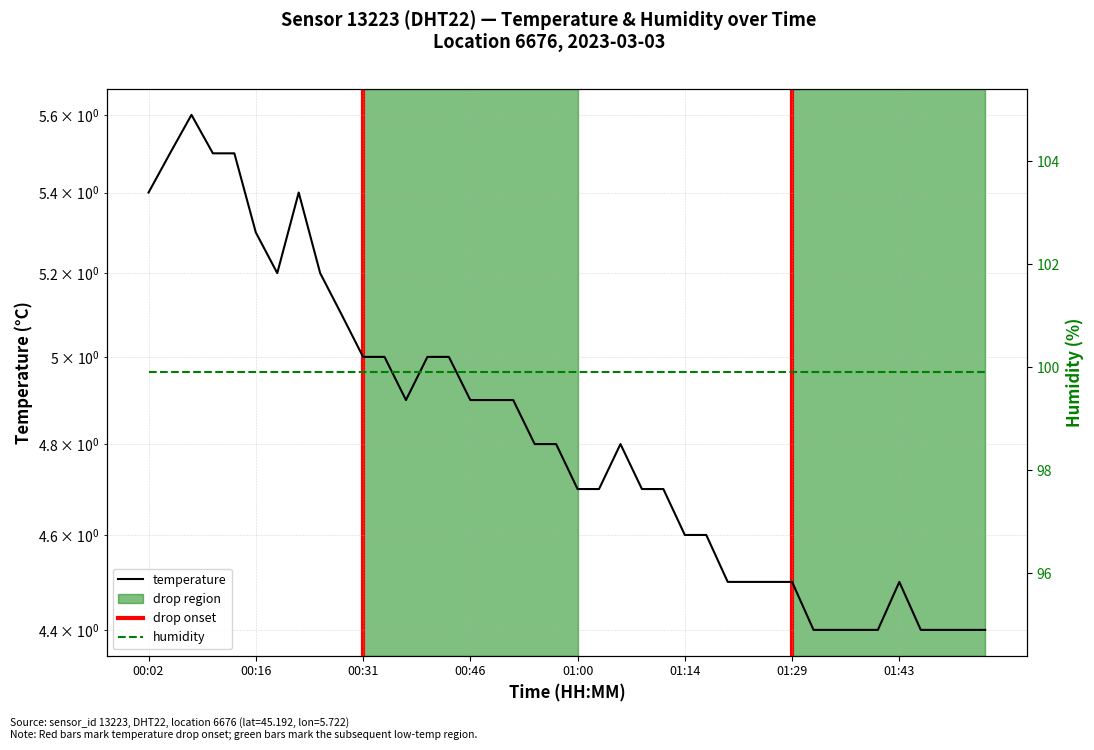

What is the maximum value shown in the chart?

5.6